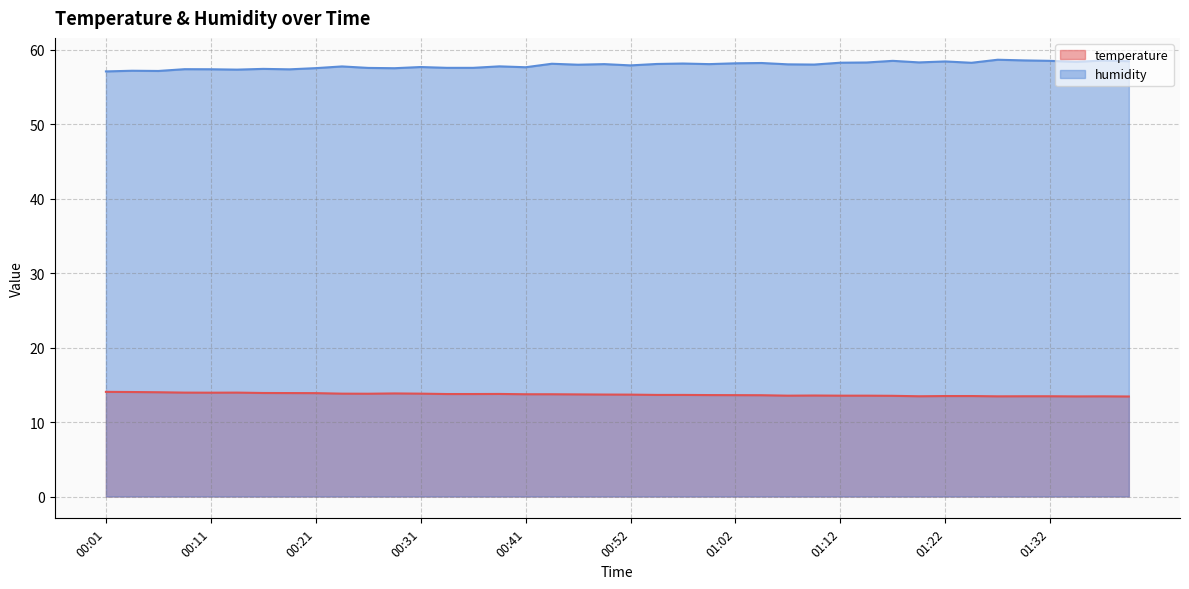

What is the sum of all humidity values?

2318.1